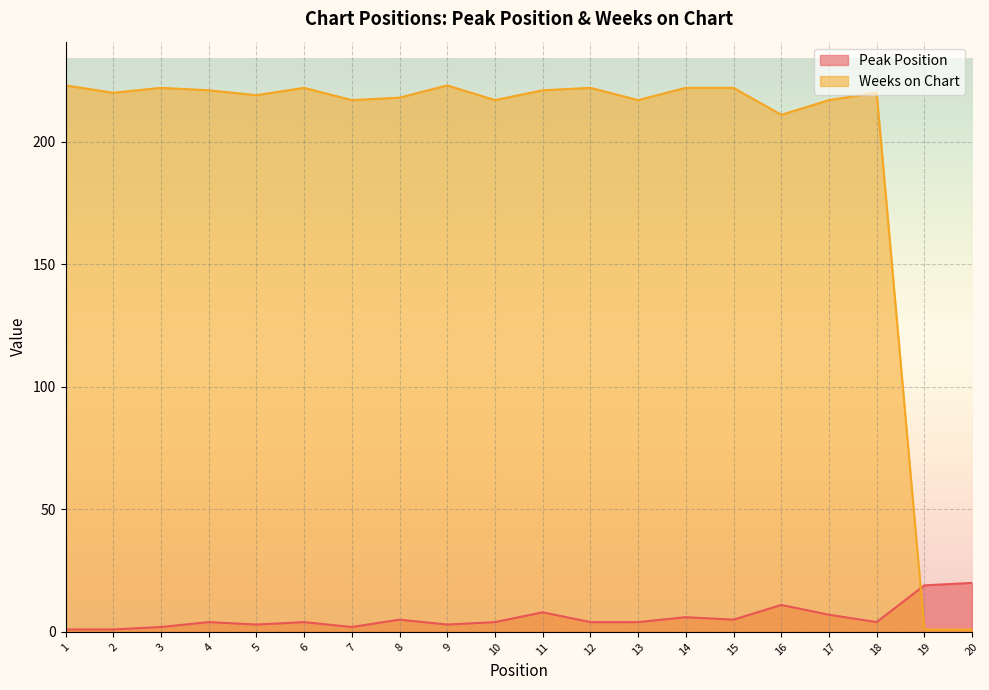

Rank the series at 9 from lowest to highest value.

Peak Position, Weeks on Chart